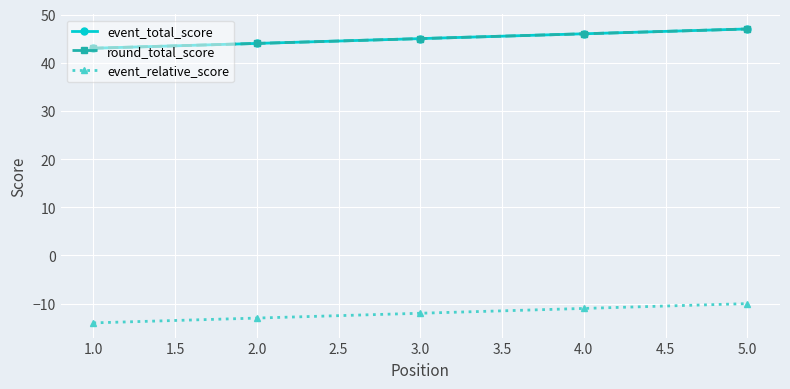

Is this an area chart (filled region under the line)?

No